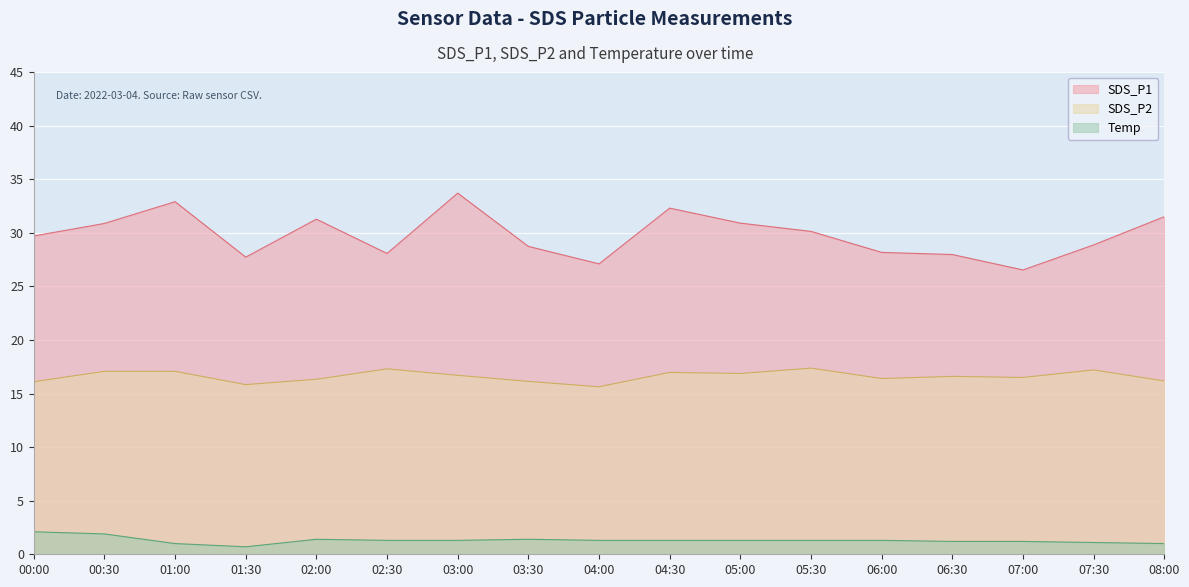

Is it true that Temp equals 1.3 at 04:30?

True